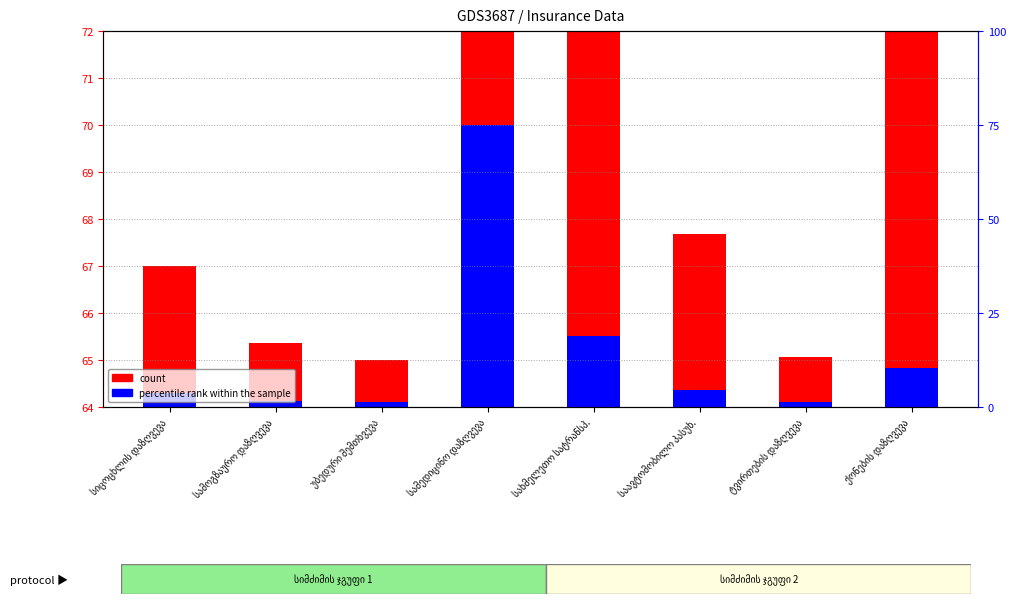

Which series has the widest spread of values?

count (gross premium scaled)